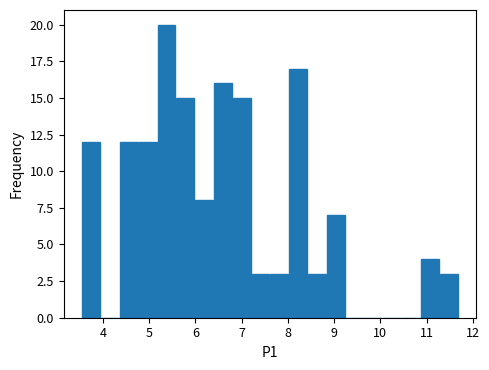

Over which range of the x-axis is the bar tallest?

5.2 to 5.6